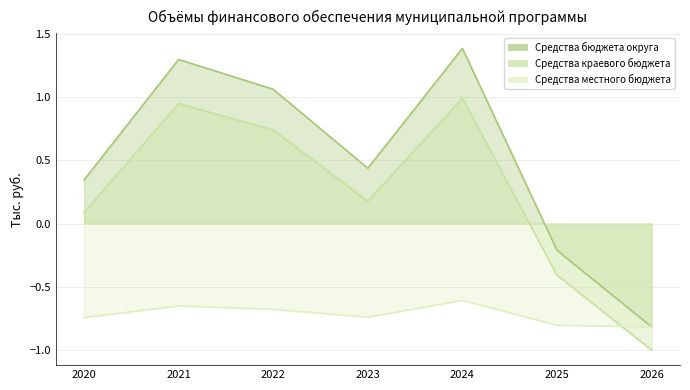

True or false: Средства бюджета округа and Средства краевого бюджета cross at least once.

False